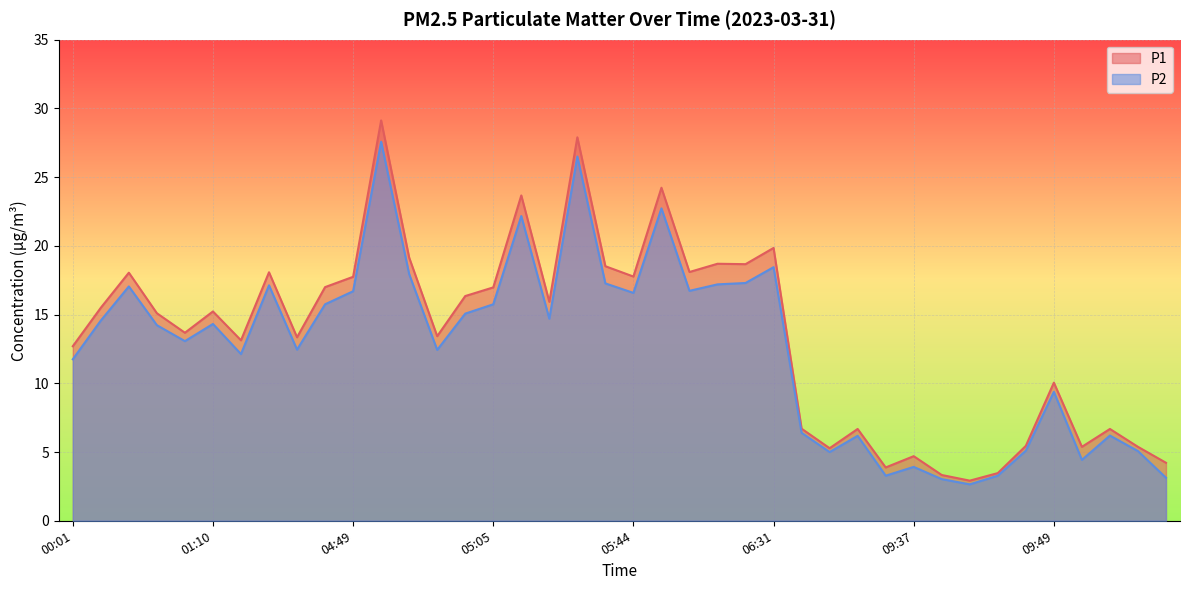

The P1 series shows 5.5 at 09:46. True or false?

True